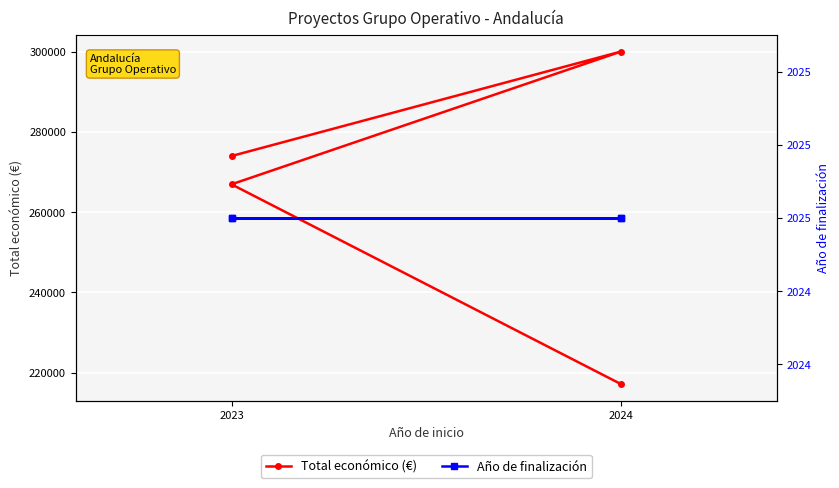

Reading left to right, what are all the values shown in this chart?

Total económico (€): 273965	299993	266918	217142
Año de finalización: 2025	2025	2025	2025